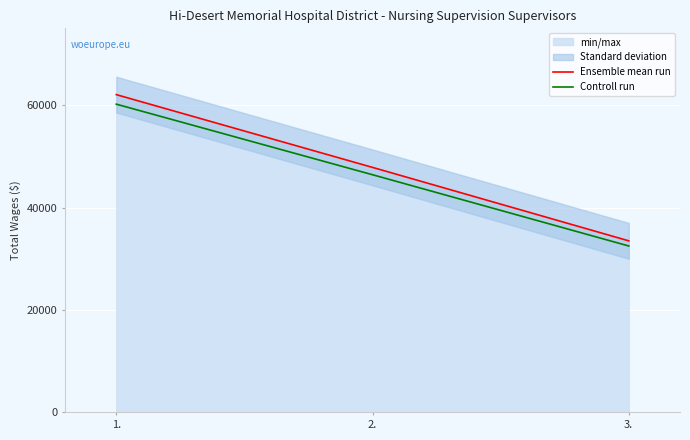

What is the average value of the Ensemble mean run series?

47797.3